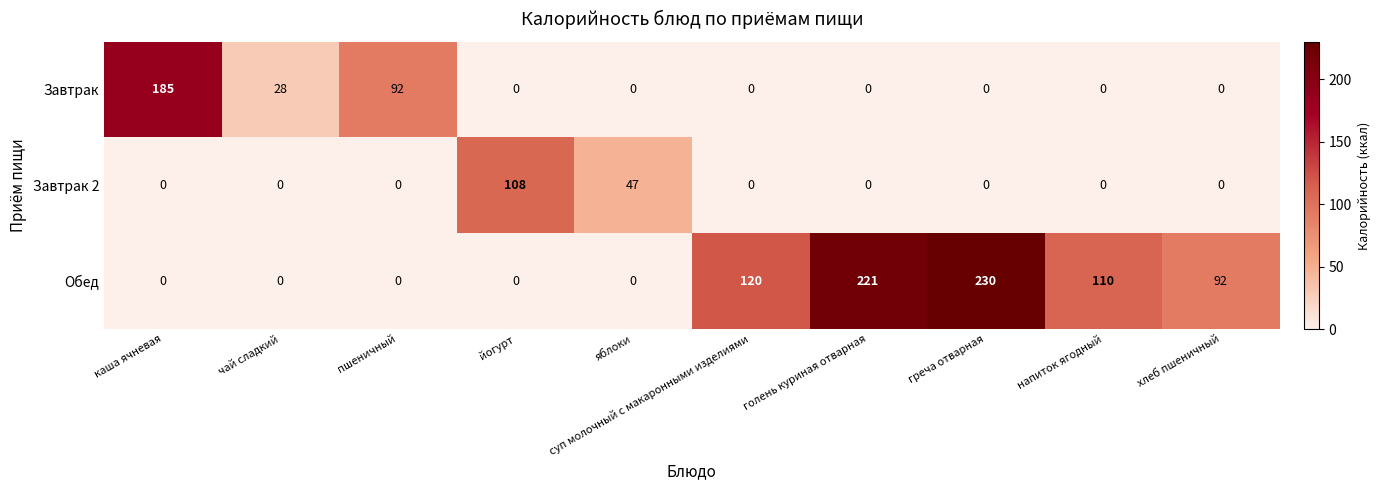

Which series has the largest range (max minus min)?

Обед